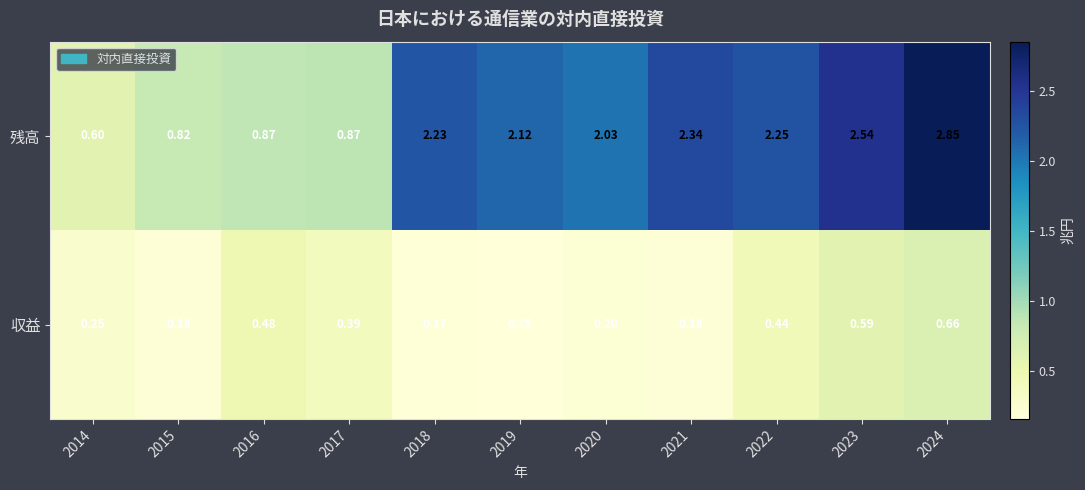

Which series has the largest total across all categories?

残高